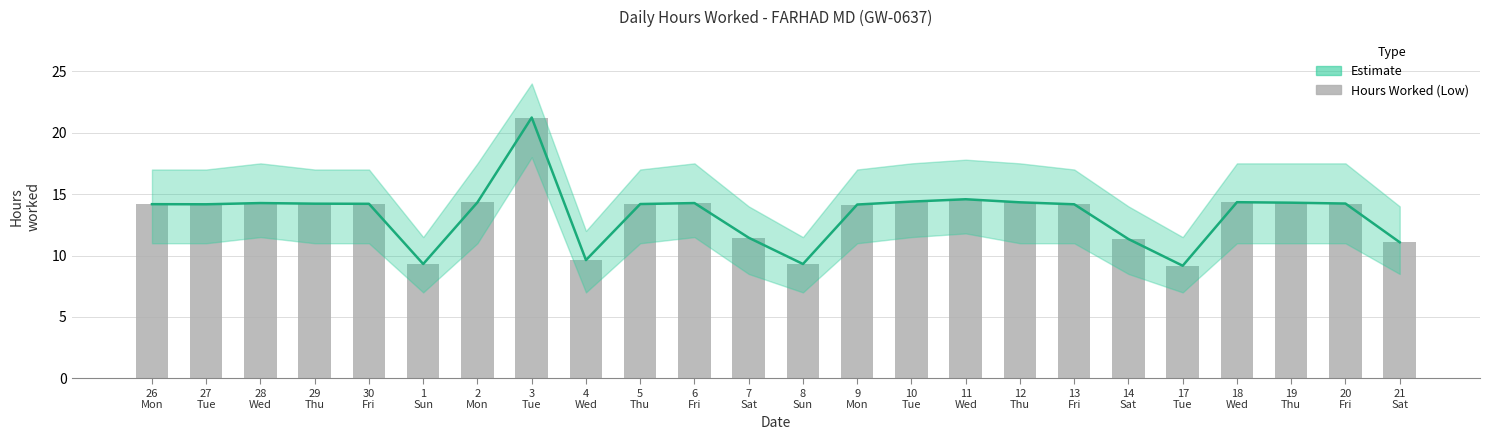

The value at 3
Tue is 29.9. True or false?

False